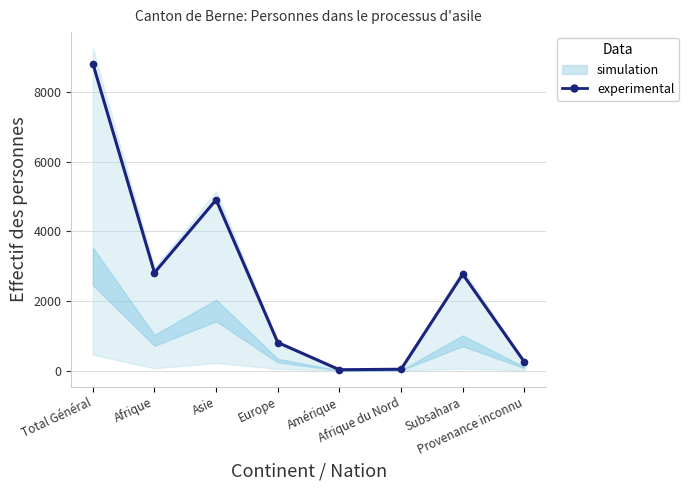

Rank the categories by value from lowest to highest.

Amérique, Afrique du Nord, Provenance inconnu, Europe, Subsahara, Afrique, Asie, Total Général